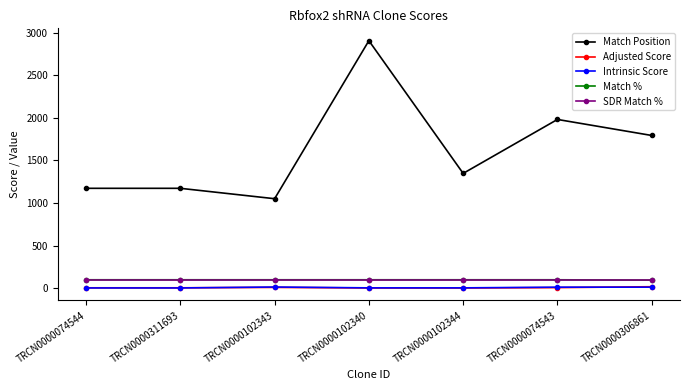

True or false: Match Position and Intrinsic Score cross at least once.

False